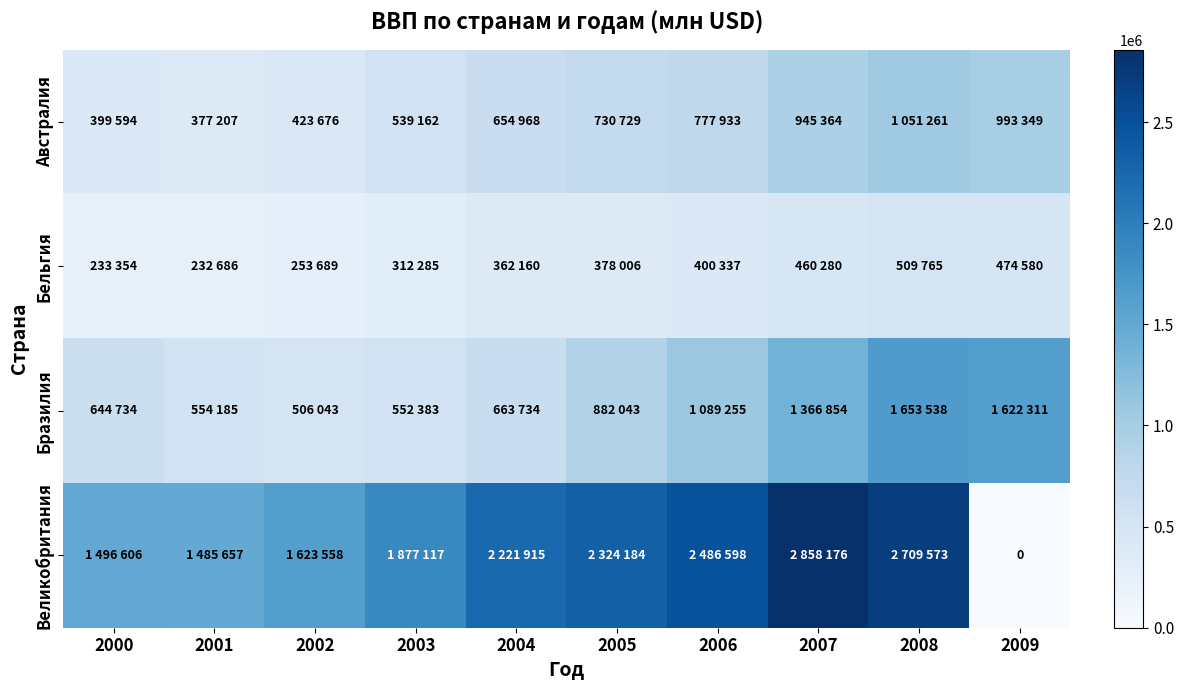

At which label does Великобритания first exceed 2221915?

2005